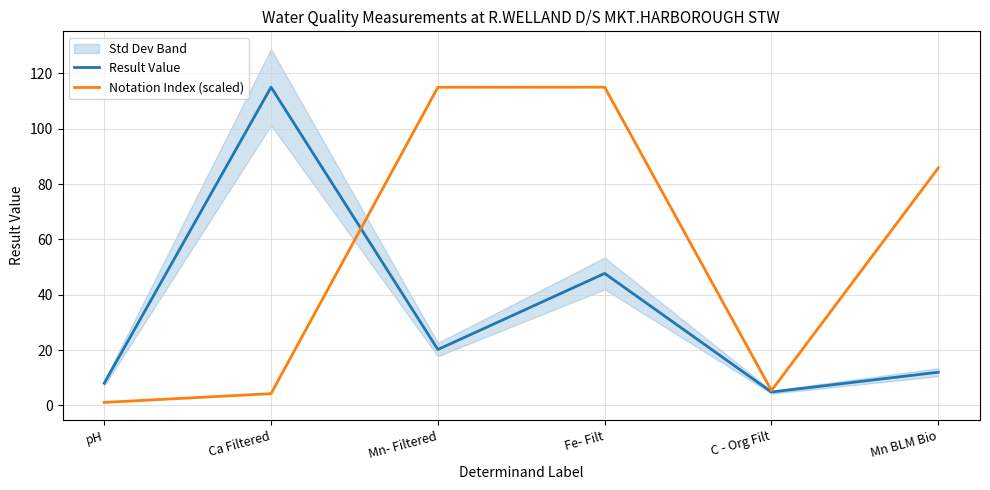

Where is the first local maximum for Notation Index (scaled)?

Fe- Filt